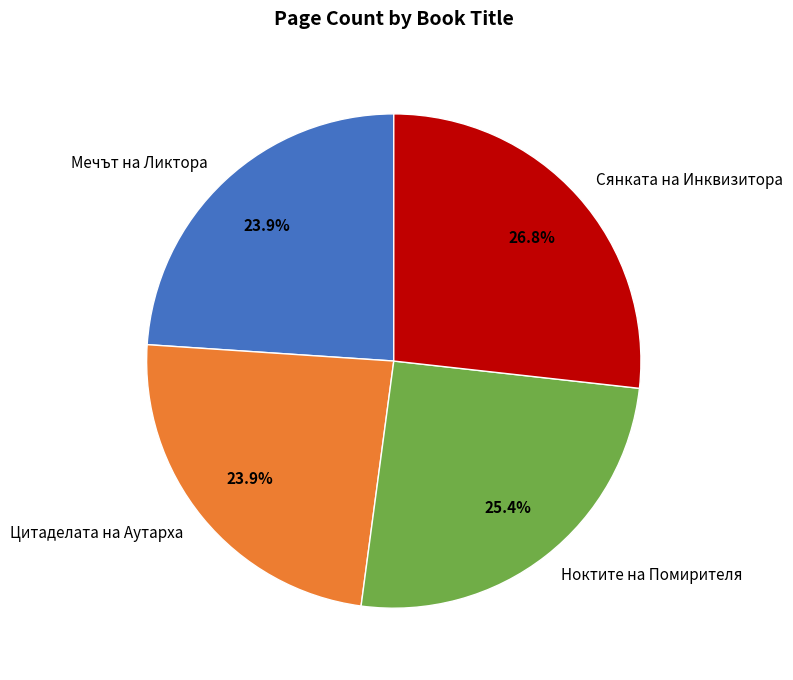

To the nearest percent, what is the difference between the largest and smallest slice percentages?

3%